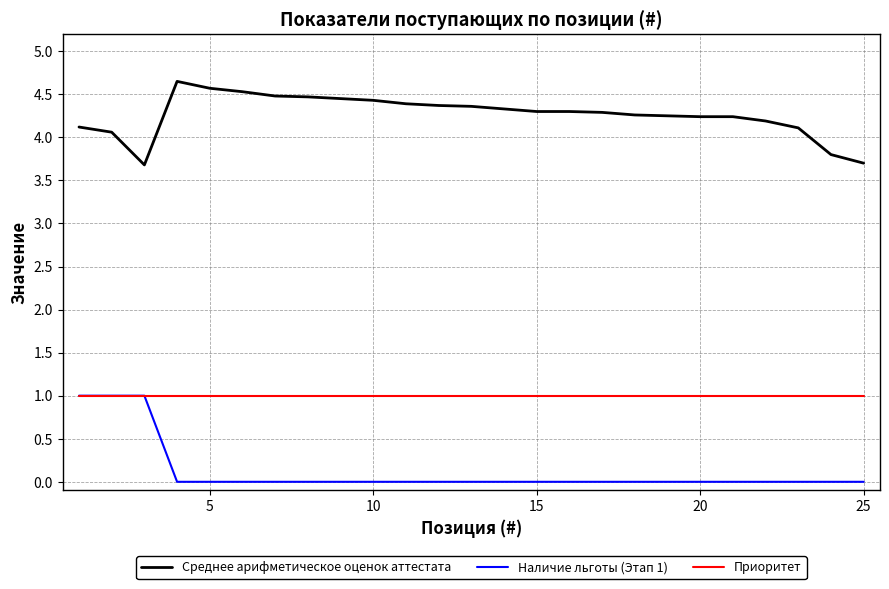

Rank the series by their average value, from highest to lowest.

Среднее арифметическое оценок аттестата, Приоритет, Наличие льготы (Этап 1)